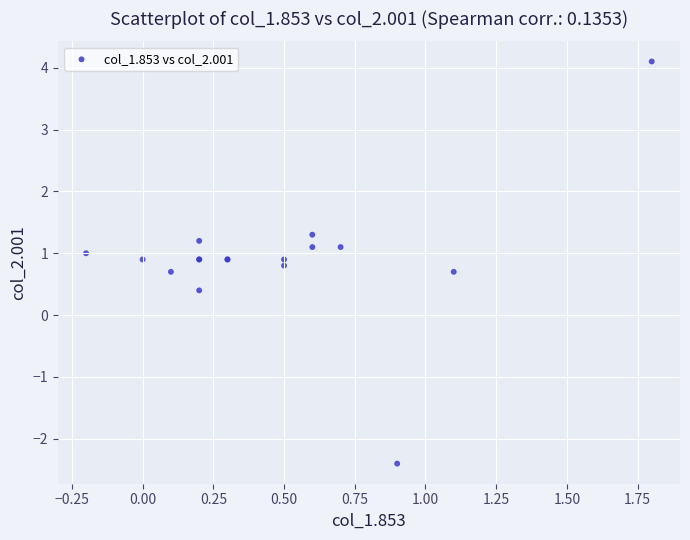

What Y value in the scatter plot is closest to 0?

0.4